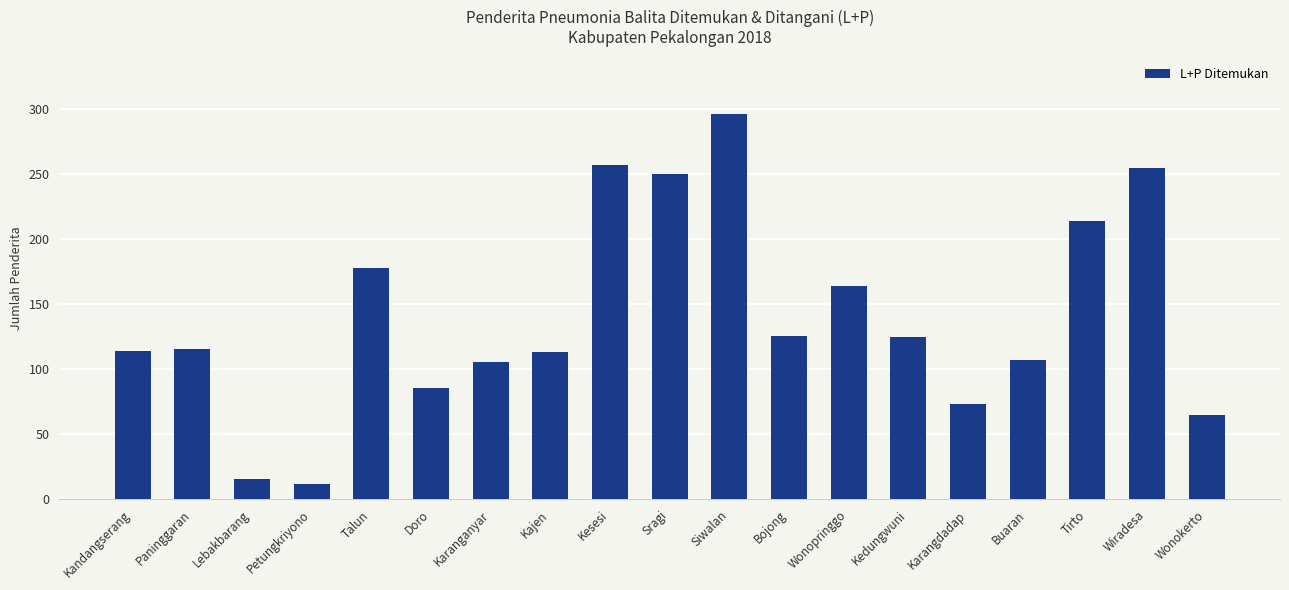

How many values are below 116?

9